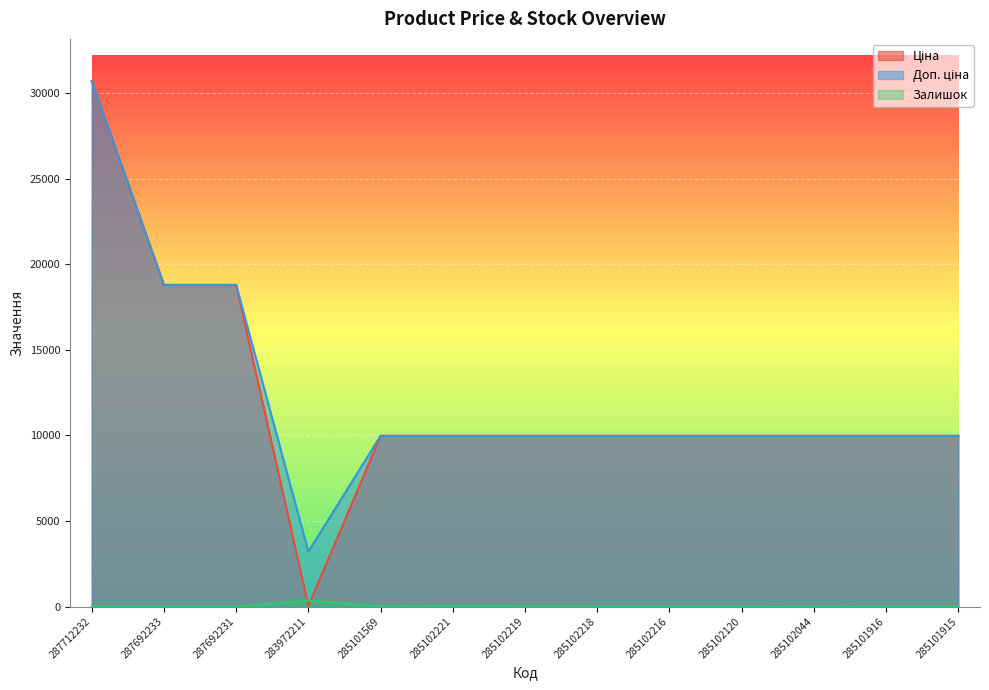

Reading left to right, list all the values displayed in this chart.

Ціна: 30717.1	18796.8	18796.8	32.0	9975.0	9975.0	9975.0	9975.0	9975.0	9975.0	9975.0	9975.0	9975.0
Доп. ціна: 30717.1	18796.8	18796.8	3205.0	9975.0	9975.0	9975.0	9975.0	9975.0	9975.0	9975.0	9975.0	9975.0
Залишок: 0.0	0.0	0.0	360.0	7.0	11.0	9.0	3.0	0.0	0.0	1.0	0.0	0.0